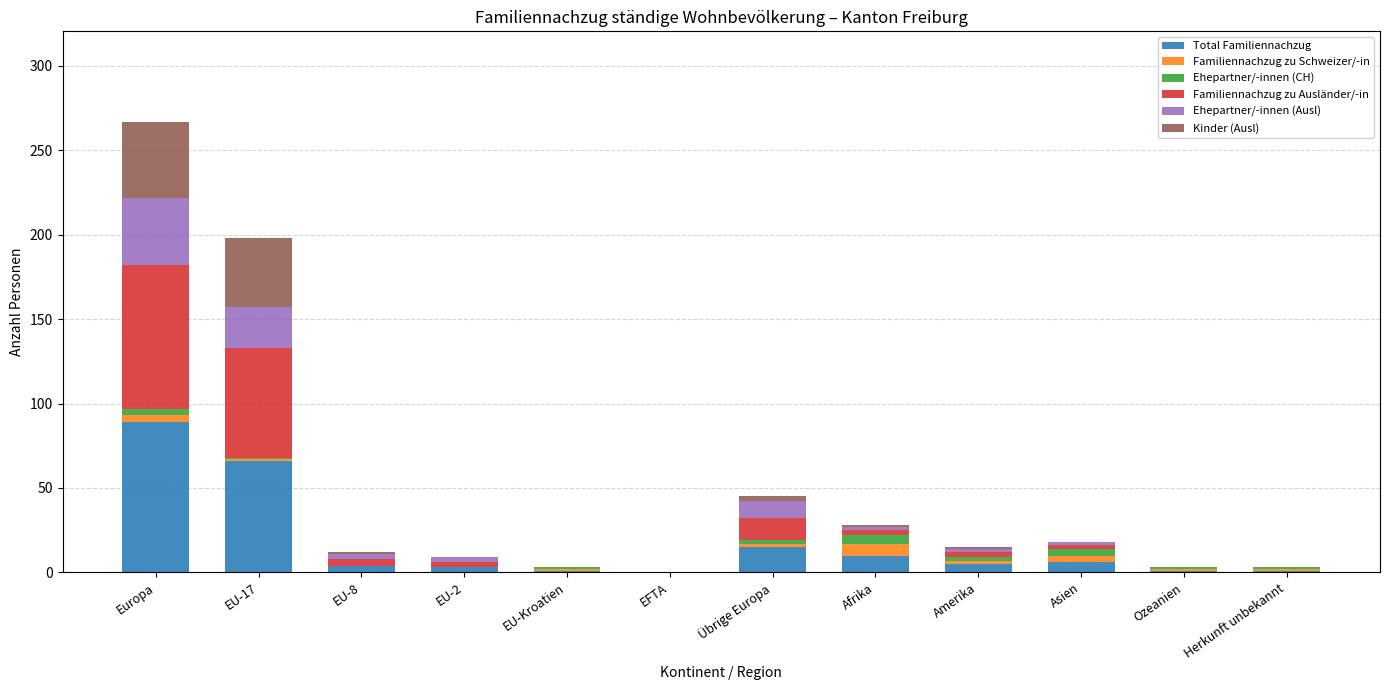

What are all the series names shown in the legend?

Total Familiennachzug, Familiennachzug zu Schweizer/-in, Ehepartner/-innen (CH), Familiennachzug zu Ausländer/-in, Ehepartner/-innen (Ausl), Kinder (Ausl)